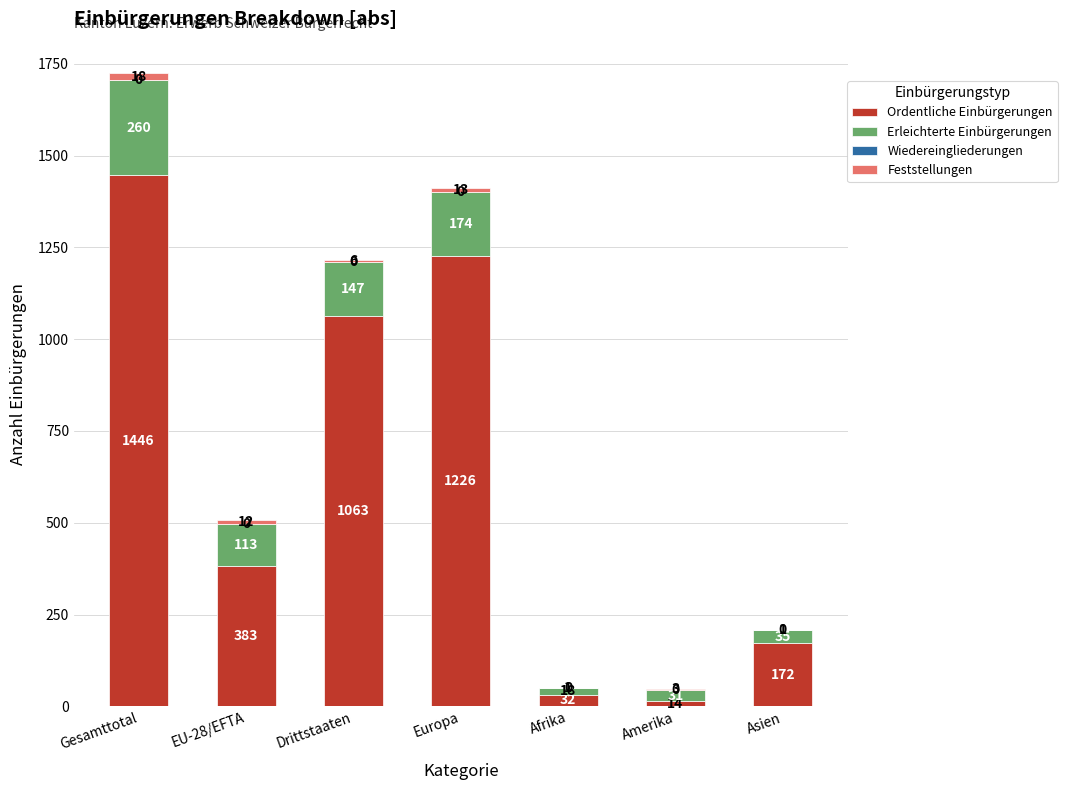

The value of Ordentliche Einbürgerungen at Afrika is 32. True or false?

True